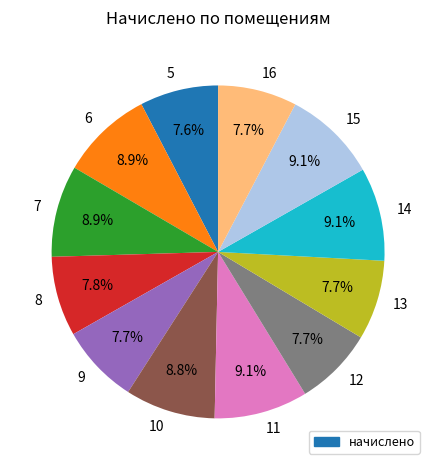

How many slices are in this pie chart?

12